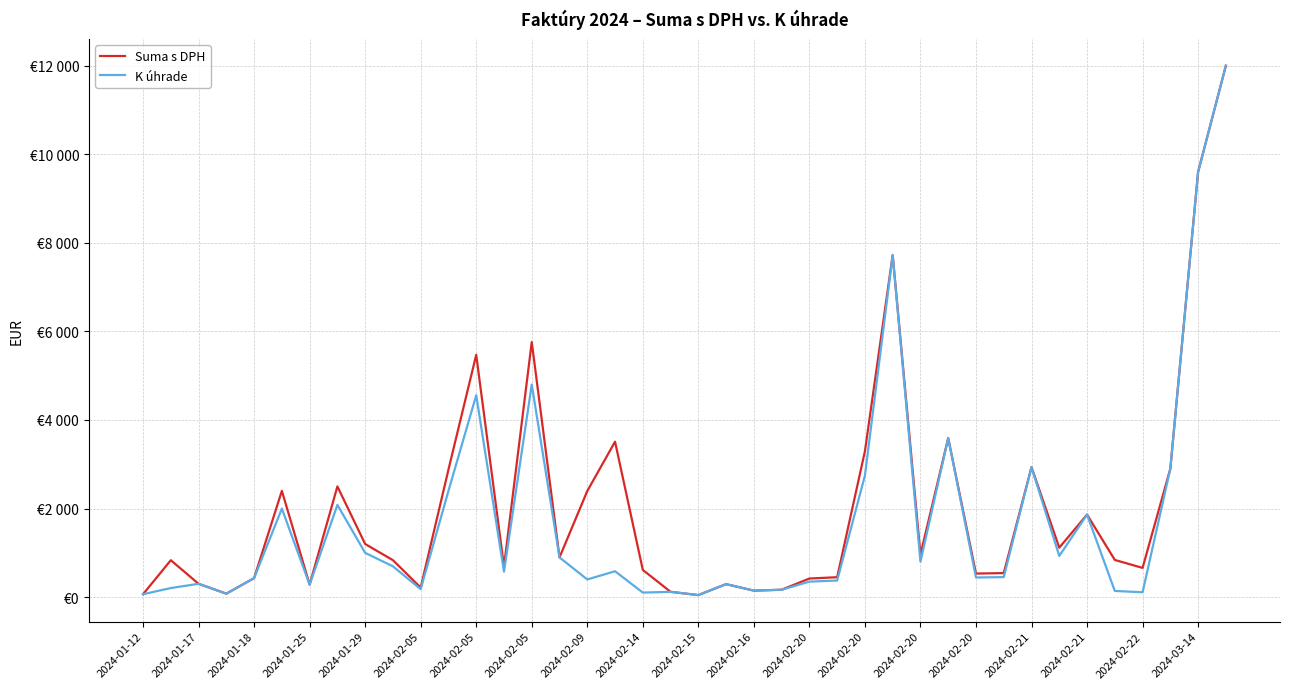

What is the average value of the K úhrade series?

1734.3